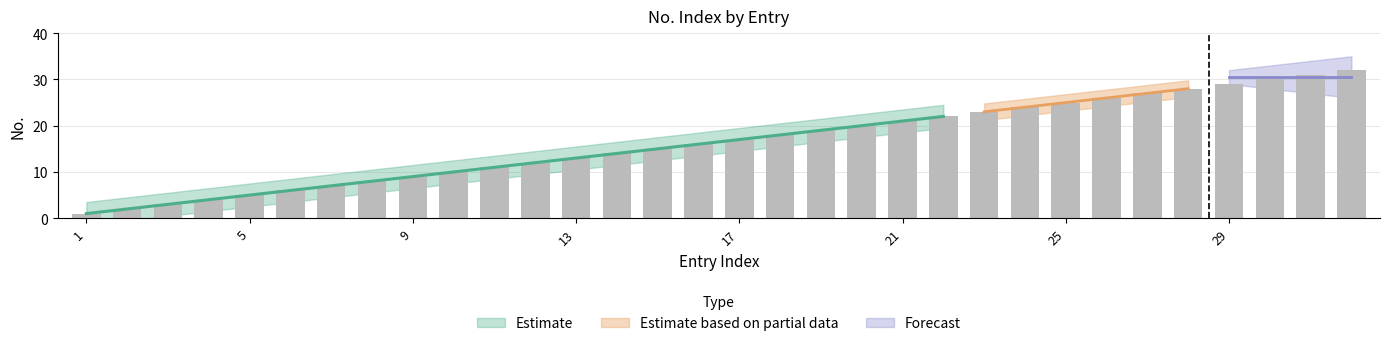

What is the maximum value shown in the chart?

32